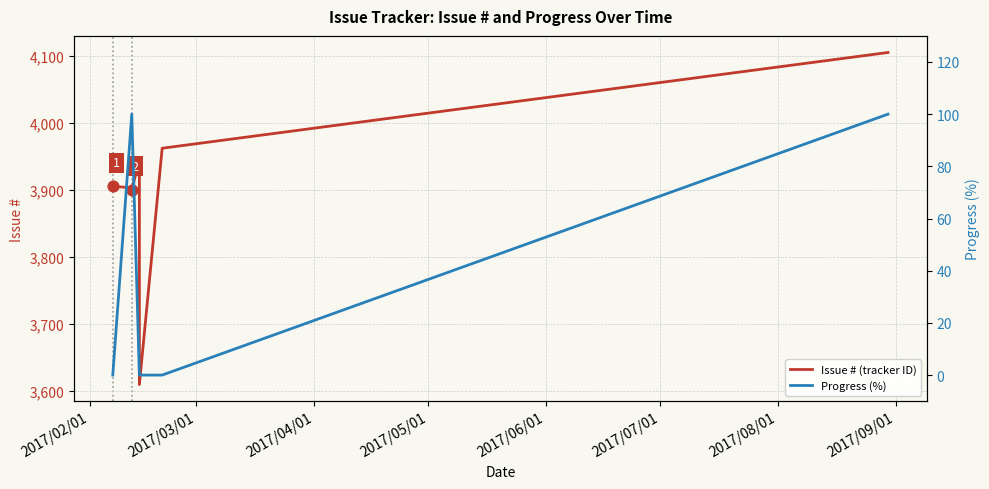

What are all the series names shown in the legend?

Issue # (tracker ID), Progress (%)